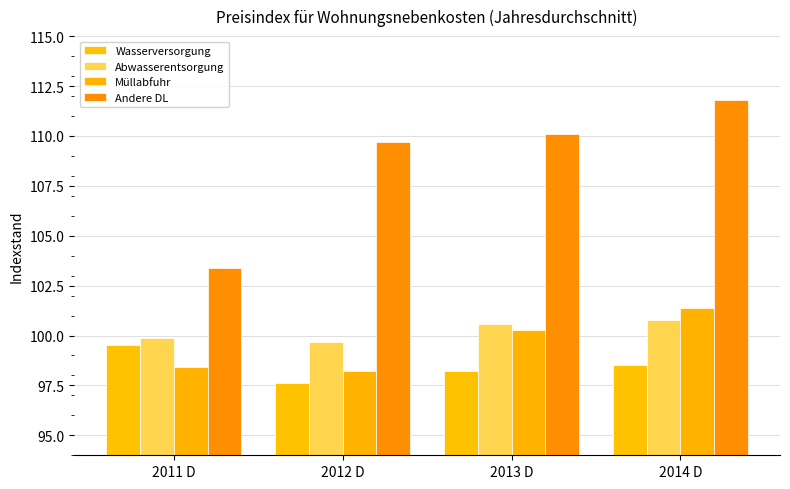

Rank the series by their maximum value, from highest to lowest.

Andere DL, Müllabfuhr, Abwasserentsorgung, Wasserversorgung